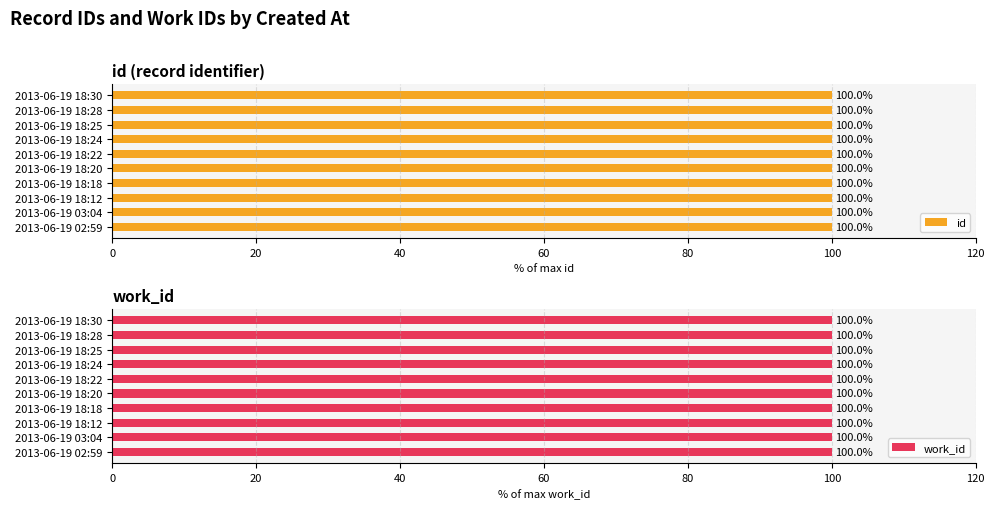

Rank the series by their average value, from highest to lowest.

id, work_id